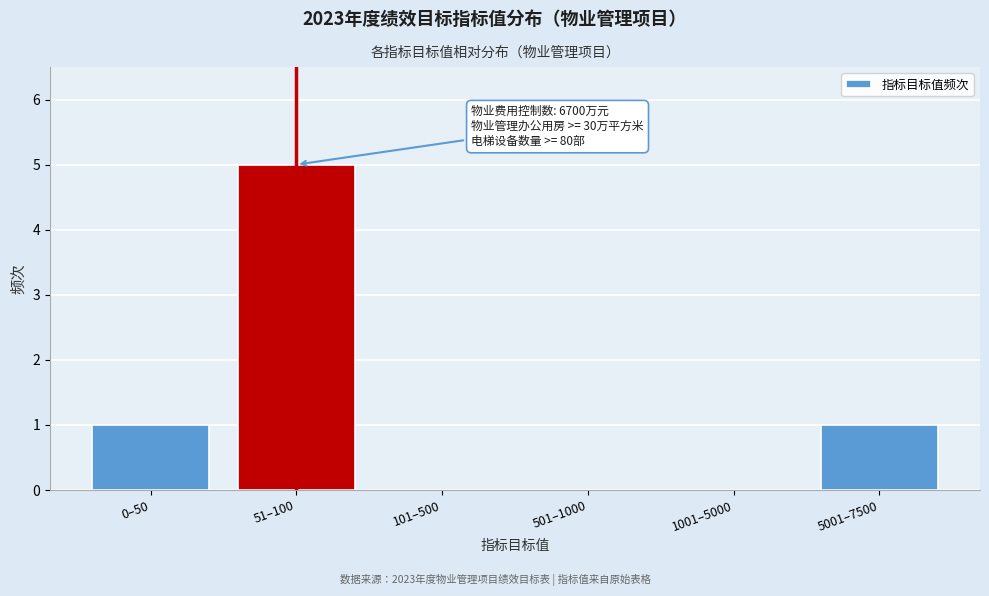

Reading left to right, list all the values displayed in this chart.

0–50=1	51–100=5	101–500=0	501–1000=0	1001–5000=0	5001–7500=1